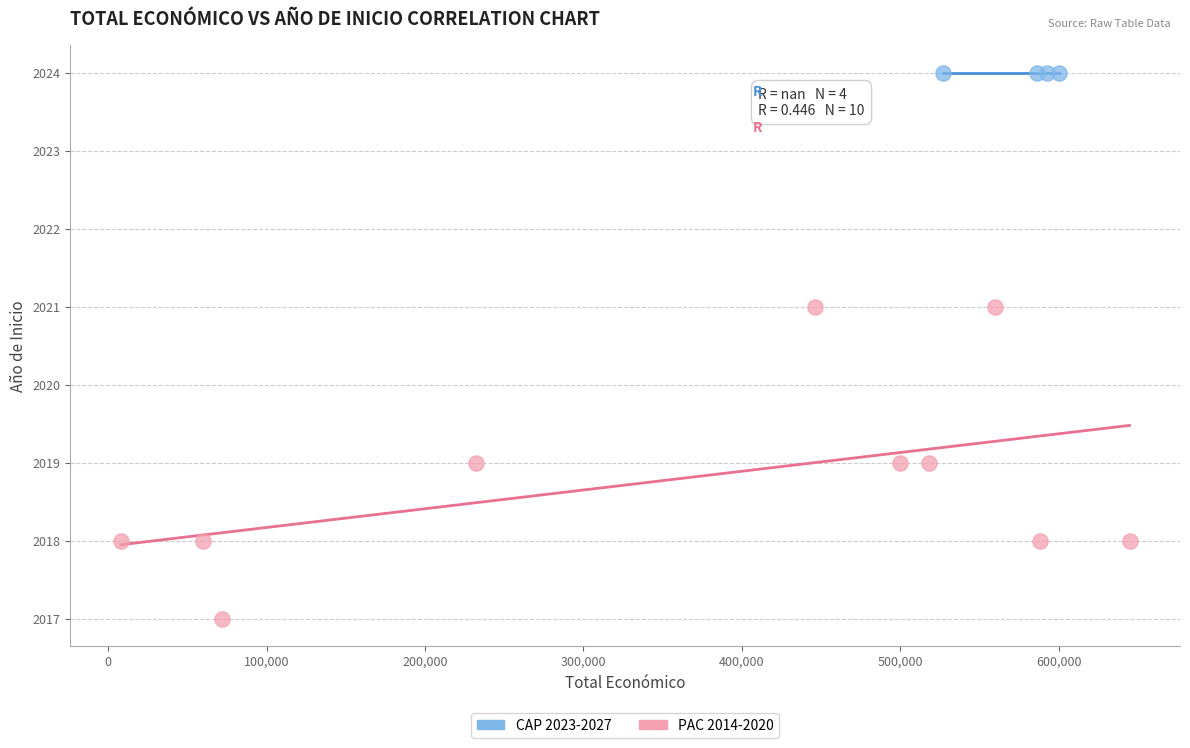

Which series reaches the minimum Y coordinate?

PAC 2014-2020